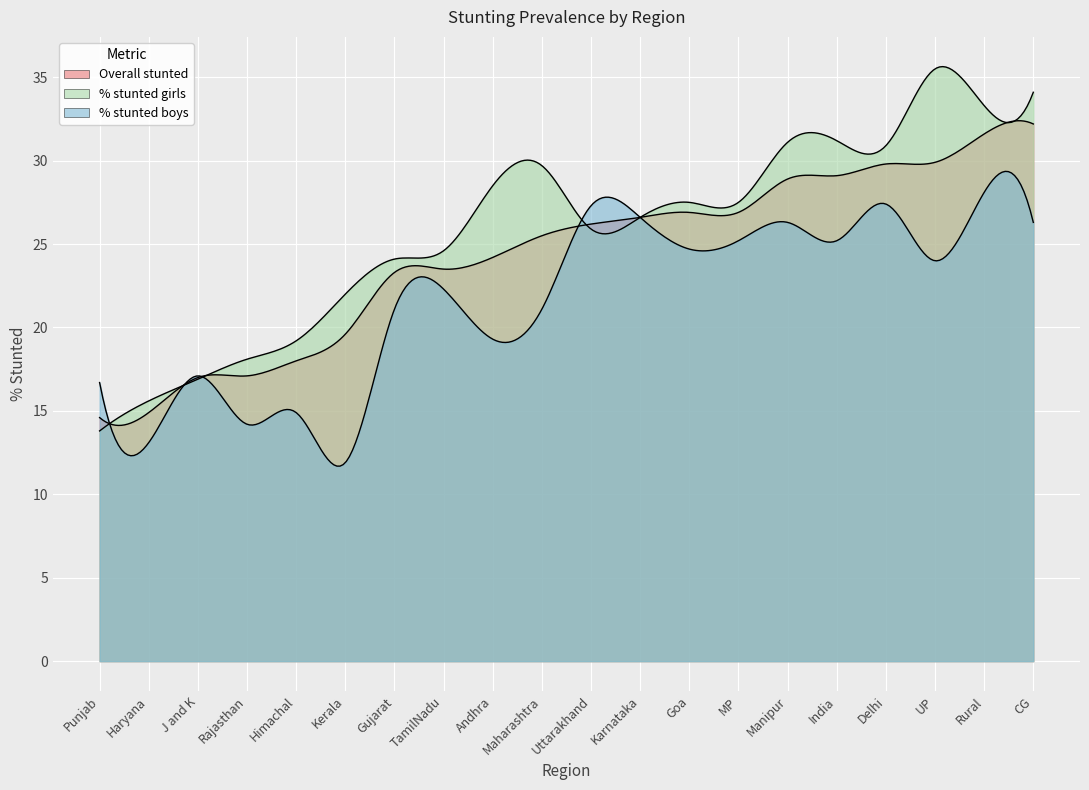

How many lines are shown in the chart?

3